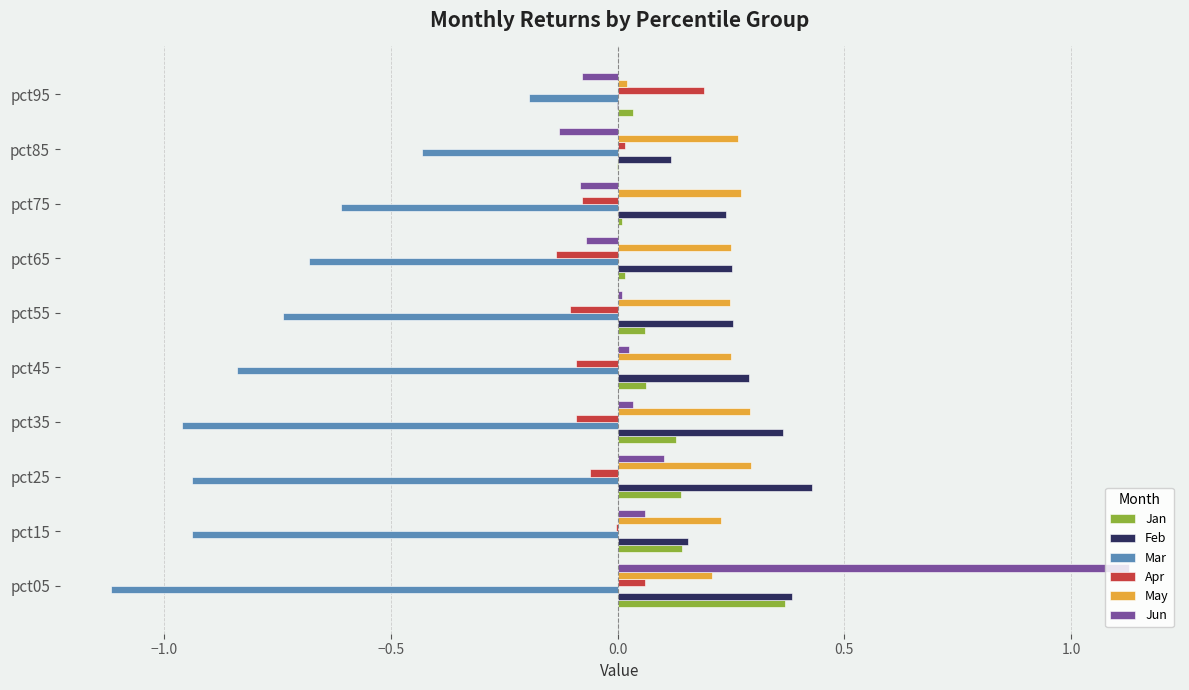

True or false: May has a value of 0.0 at pct95.

True